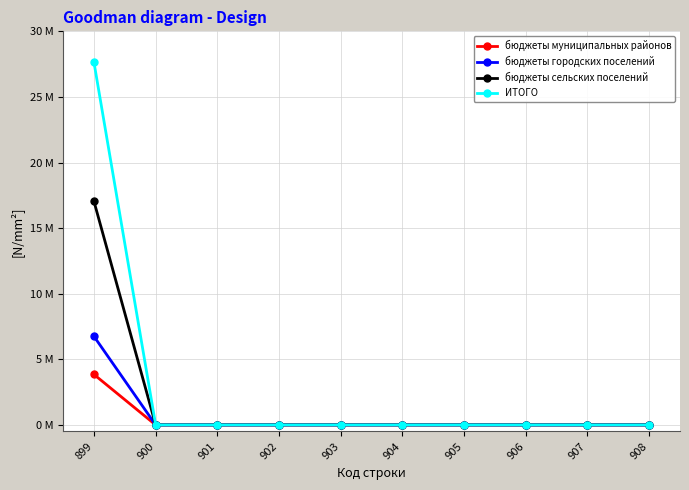

At which category is the sum across all series the highest?

899